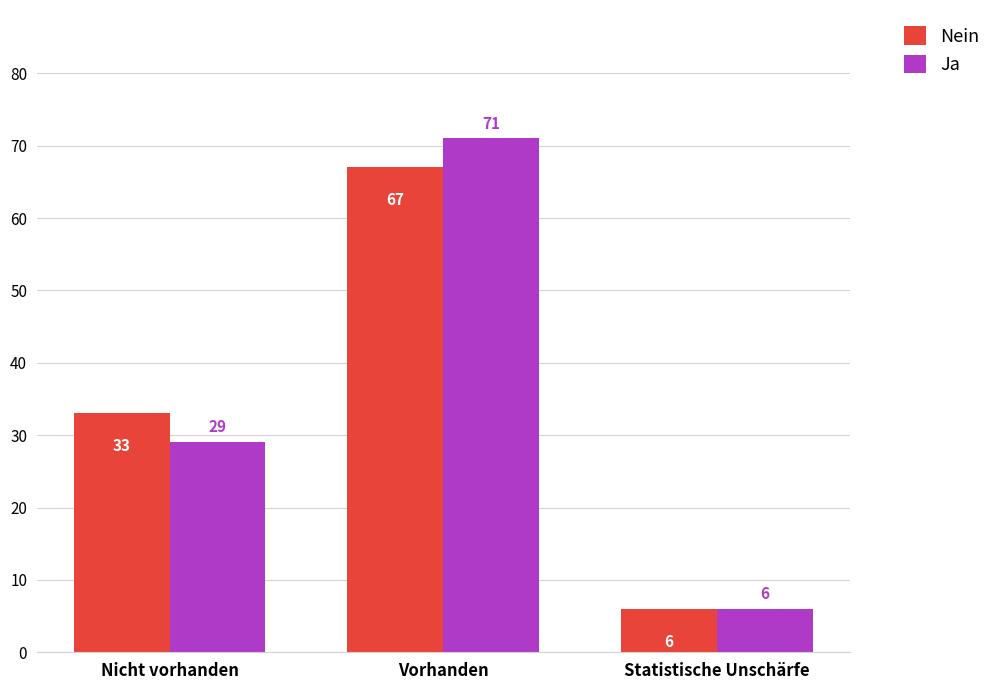

How many values in the Nein series are below 33?

1